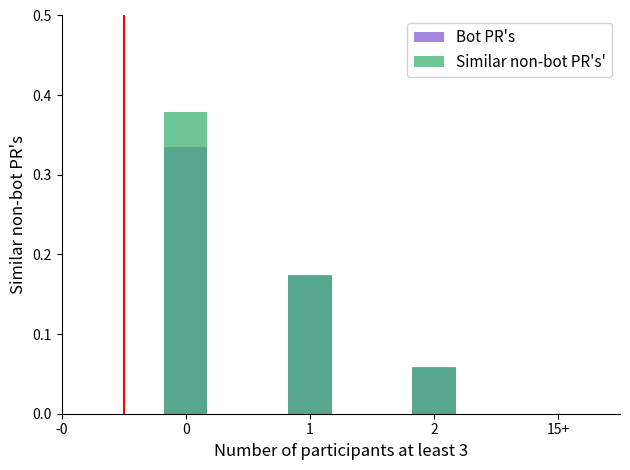

List the series in order of their peak value, highest first.

Similar non-bot PR's', Bot PR's